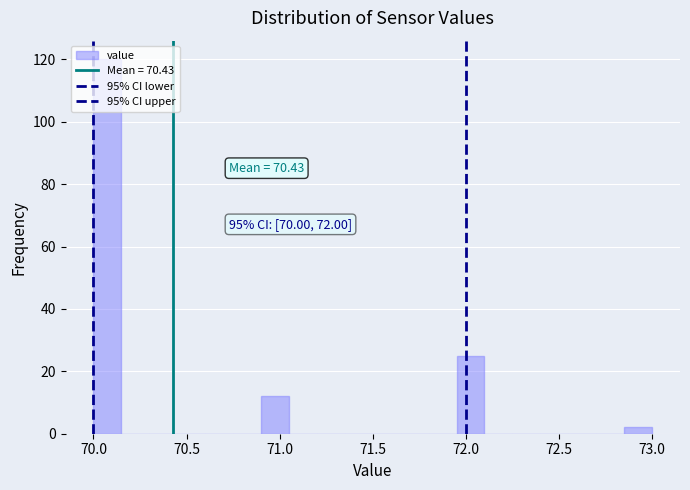

Read against the x-axis, roughly where is the centre of the tallest bar?

70.10